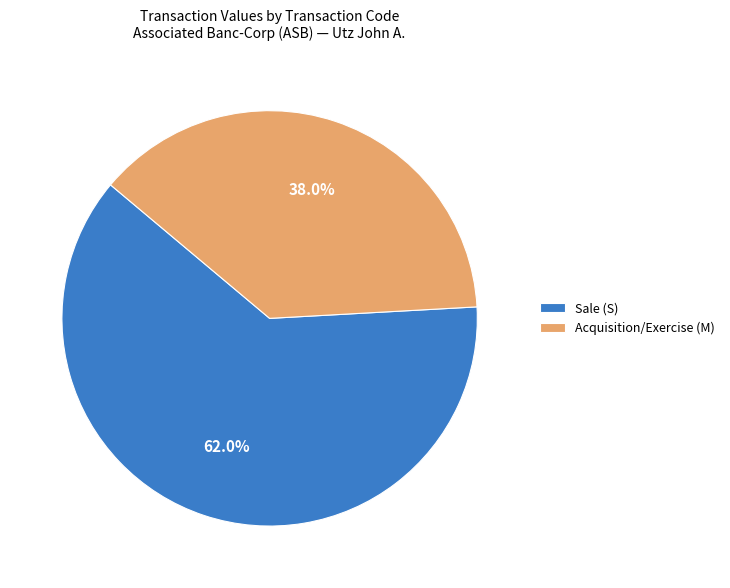

What percentage is NOT represented by Acquisition/Exercise (M)?

62.0%